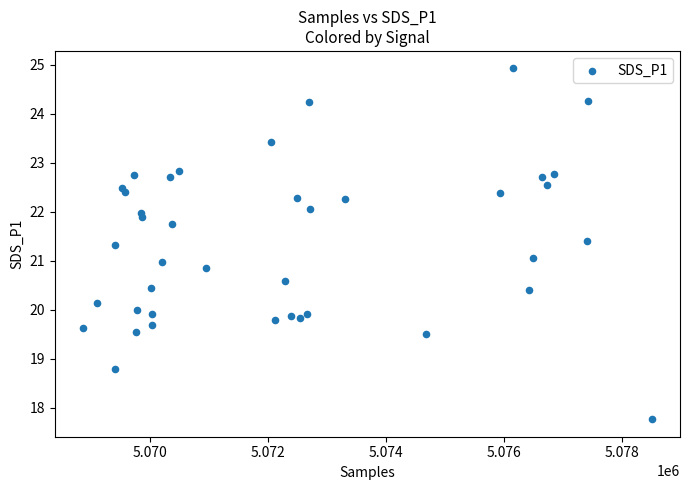

What is the range of X values (max minus min)?

9637.0